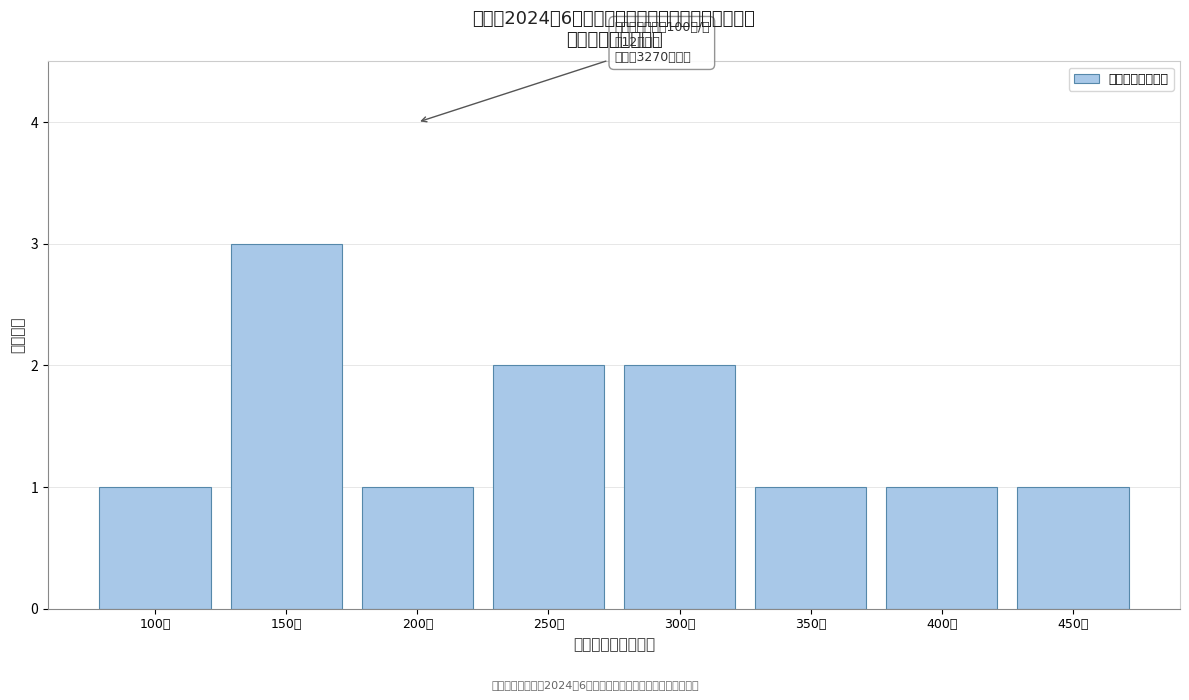

Reading left to right, transcribe all the data shown in this chart.

100人=1	150人=3	200人=1	250人=2	300人=2	350人=1	400人=1	450人=1